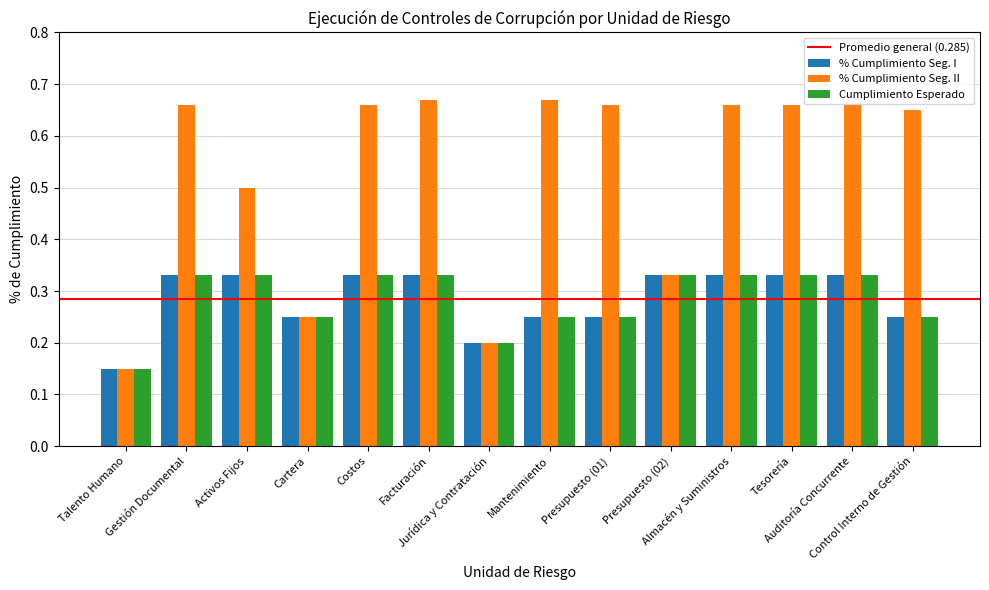

Which series has the largest range (max minus min)?

% Cumplimiento Seg. II